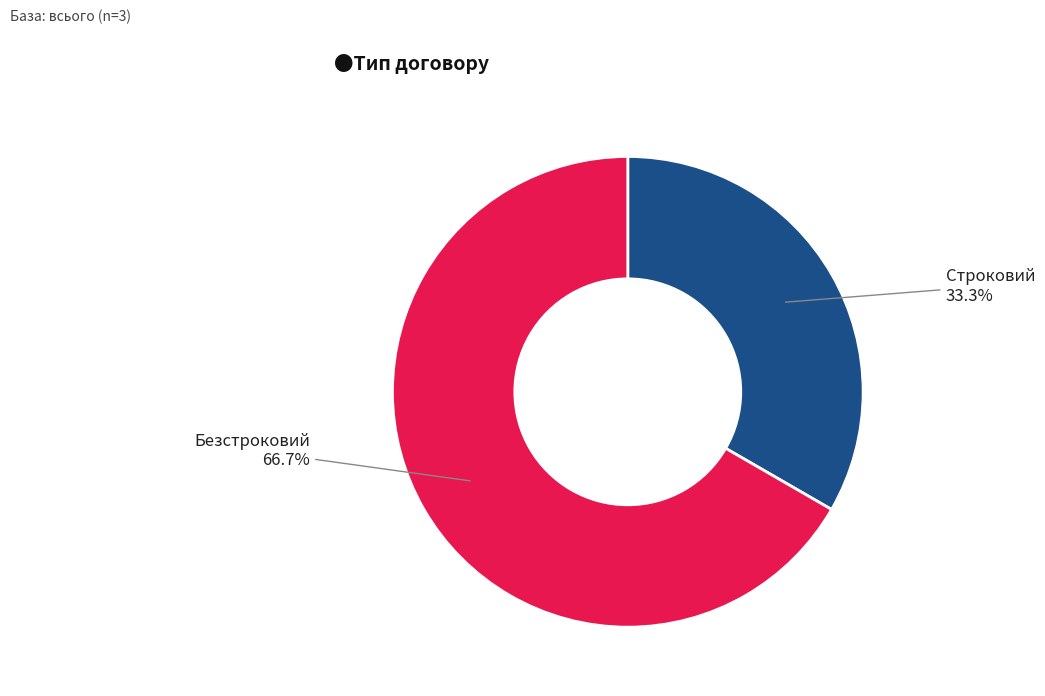

Which category has the biggest portion of the pie?

Безстроковий